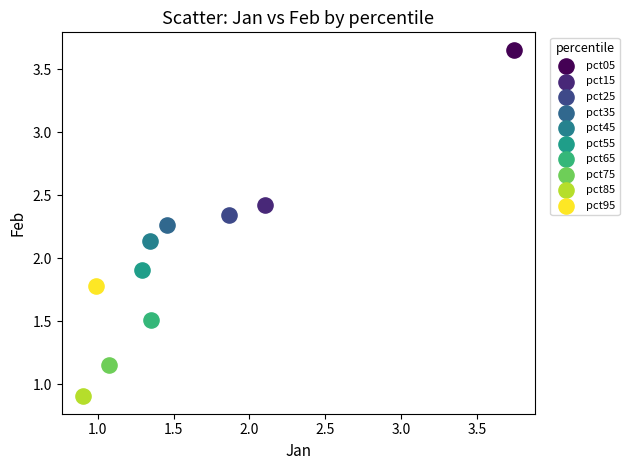

What are all the series names shown in the legend?

pct05, pct15, pct25, pct35, pct45, pct55, pct65, pct75, pct85, pct95